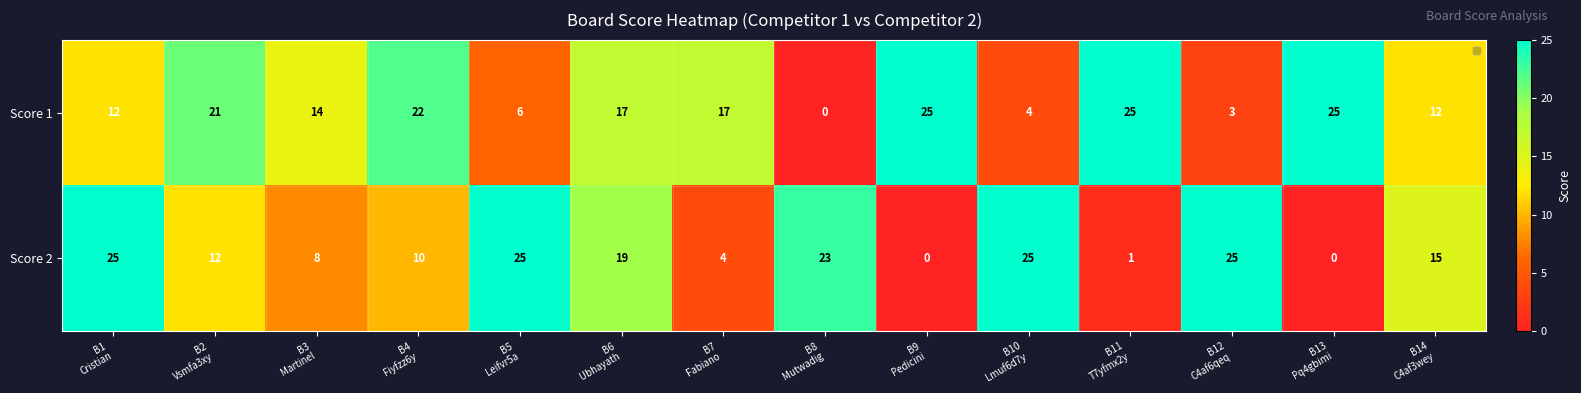

How many data points in Score 2 are less than 15?

7